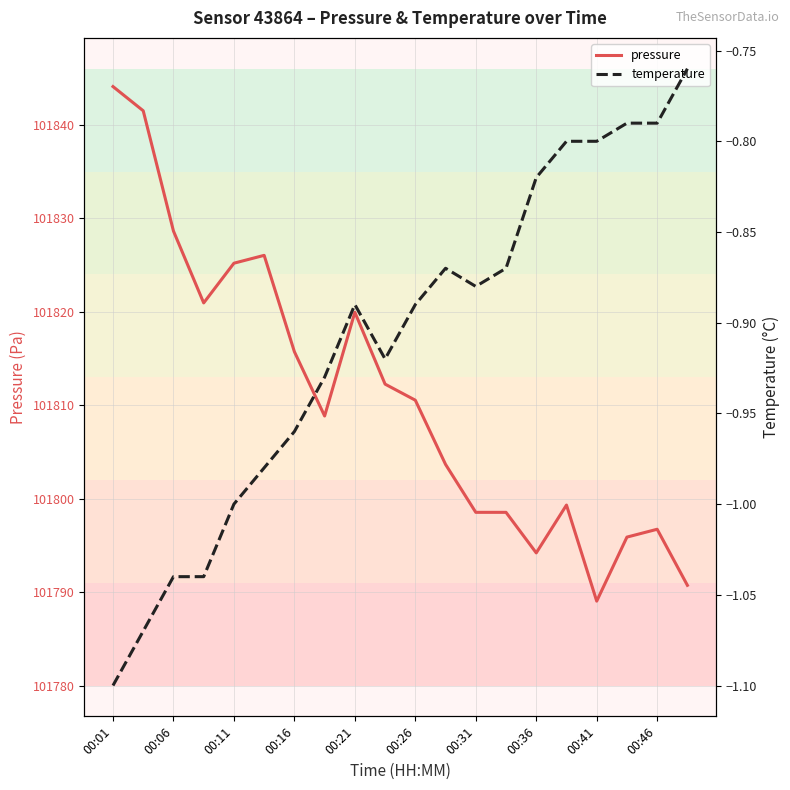

True or false: temperature and pressure intersect in this chart.

False